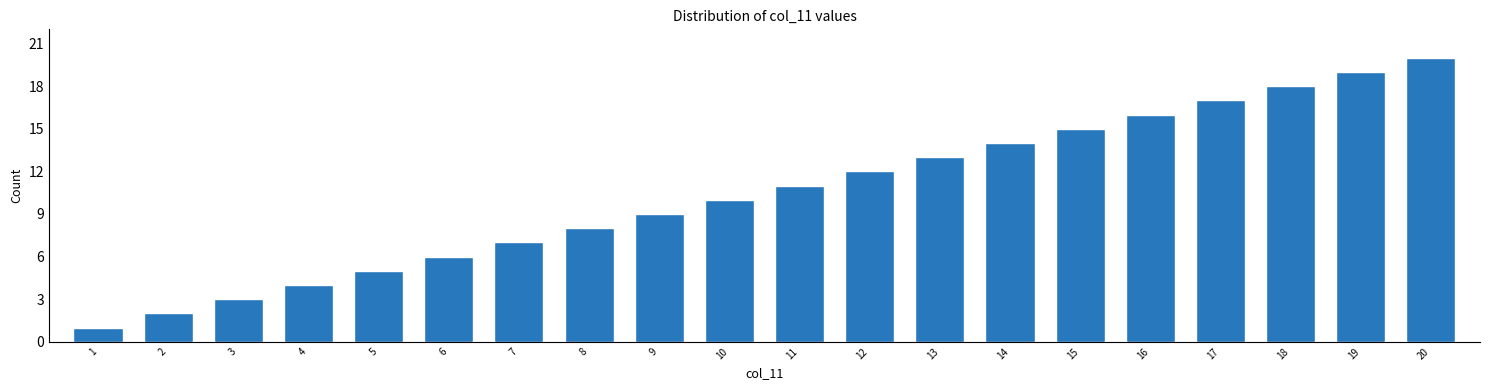

Approximately how many times larger is the value at 18 compared to 16?

1.1